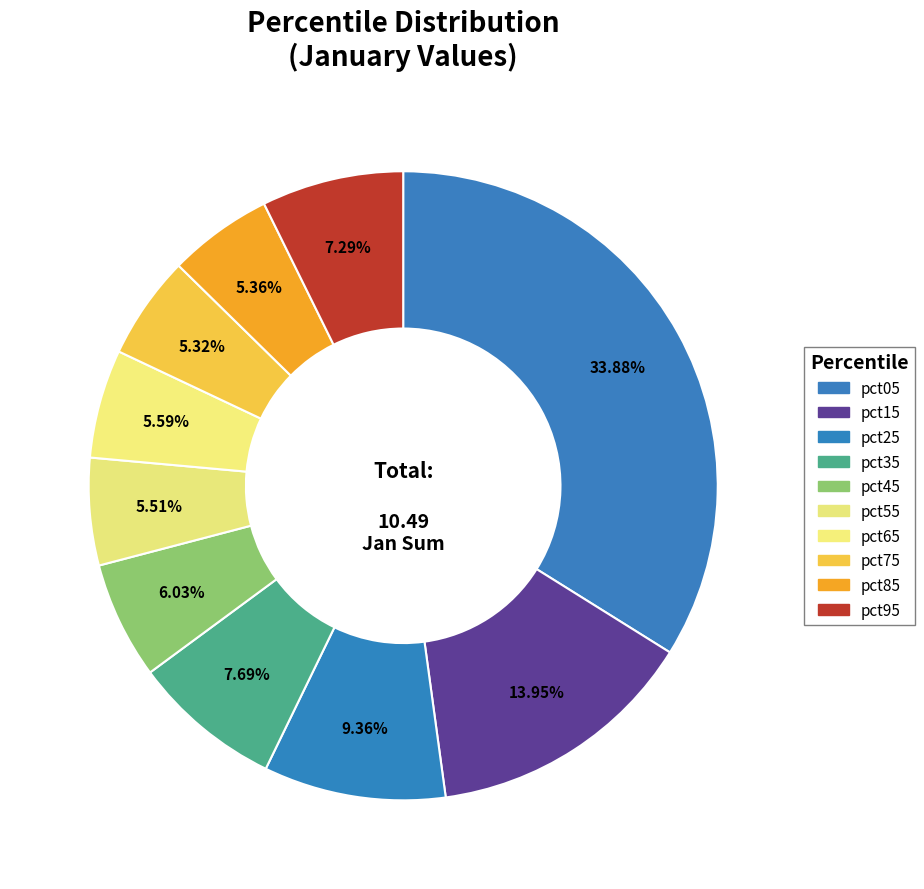

What is the largest slice in the pie chart?

pct05